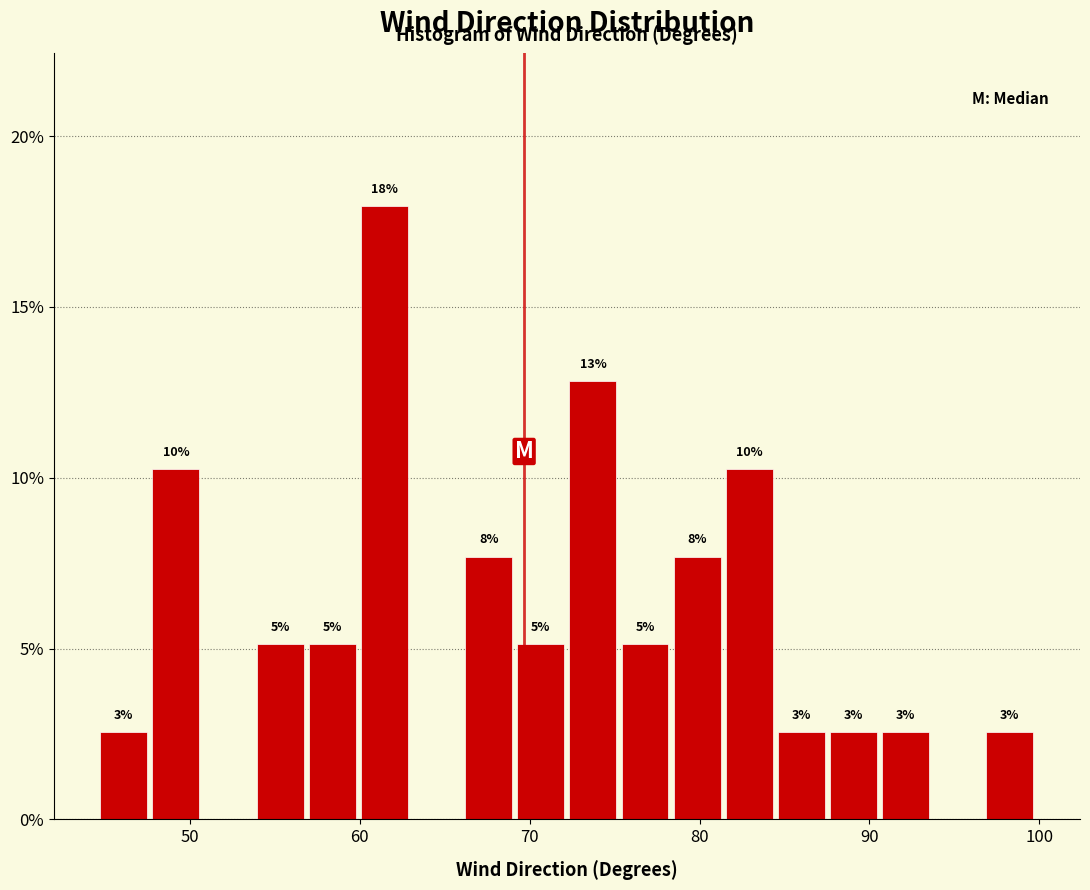

Around what value on the x-axis is the tallest bar? Give the approximate position of its centre, as read against the axis.

61